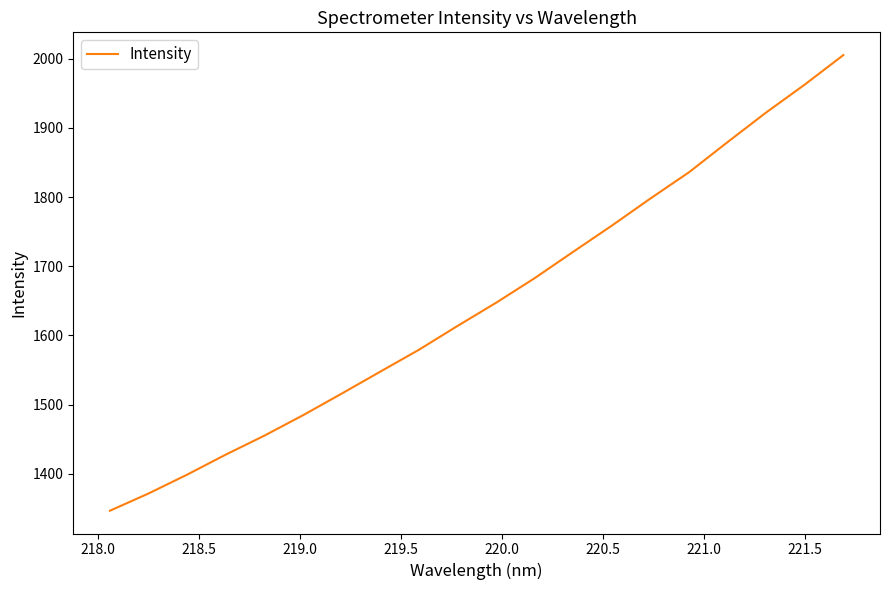

What is the greatest value displayed?

2005.2